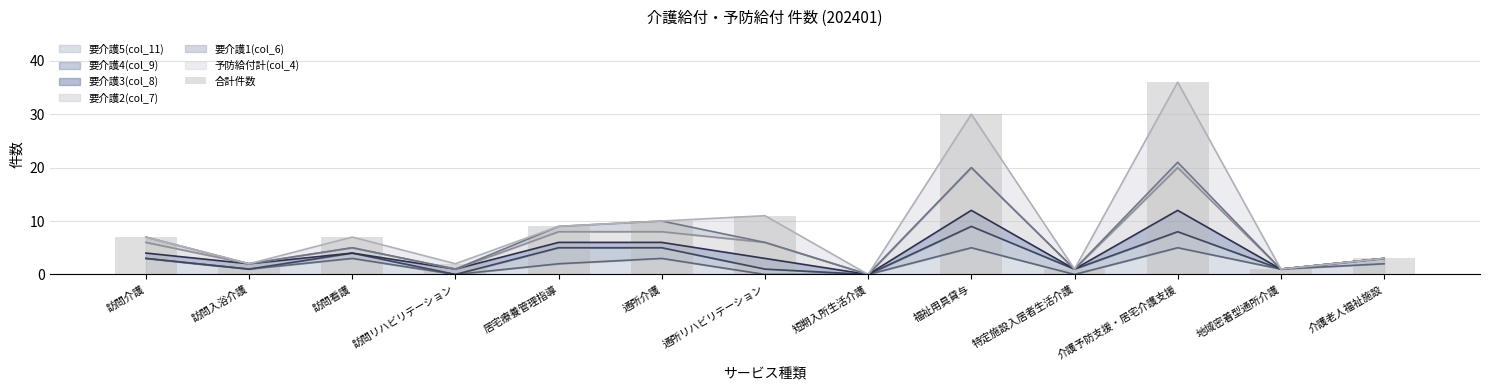

What is the value of the 7th bar from the left?

11